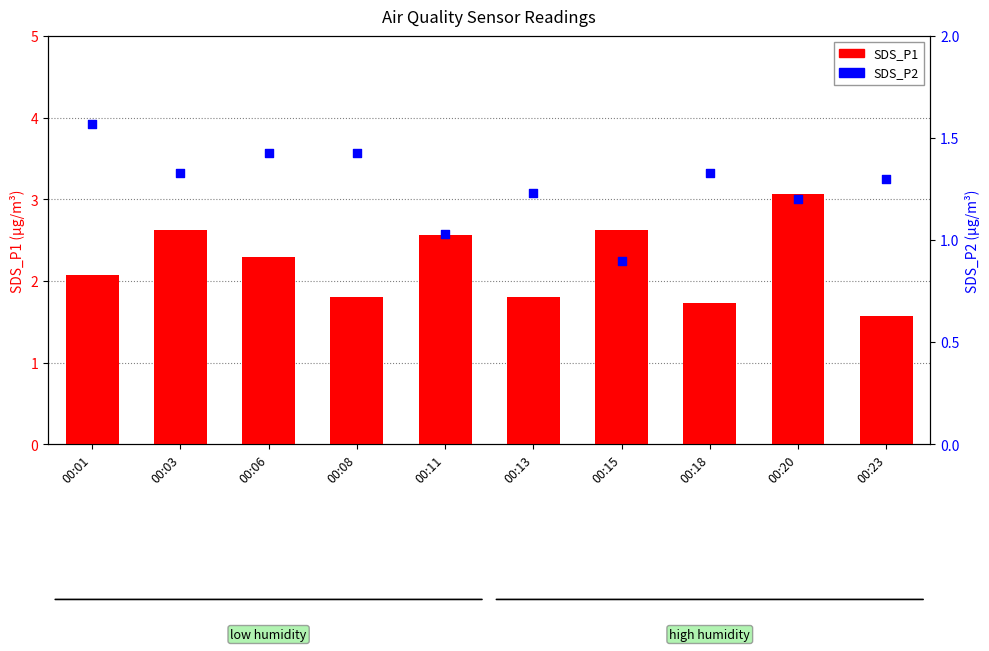

Which series contains the lowest Y value?

SDS_P2